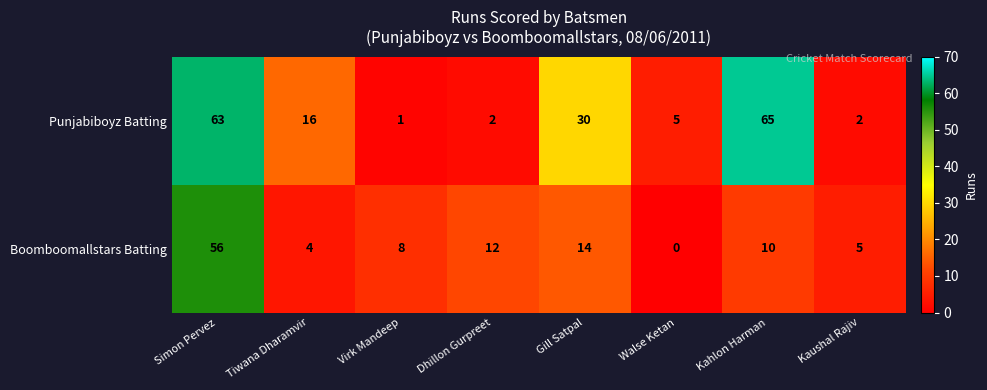

At which label does Punjabiboyz Batting reach its peak?

Kahlon Harman